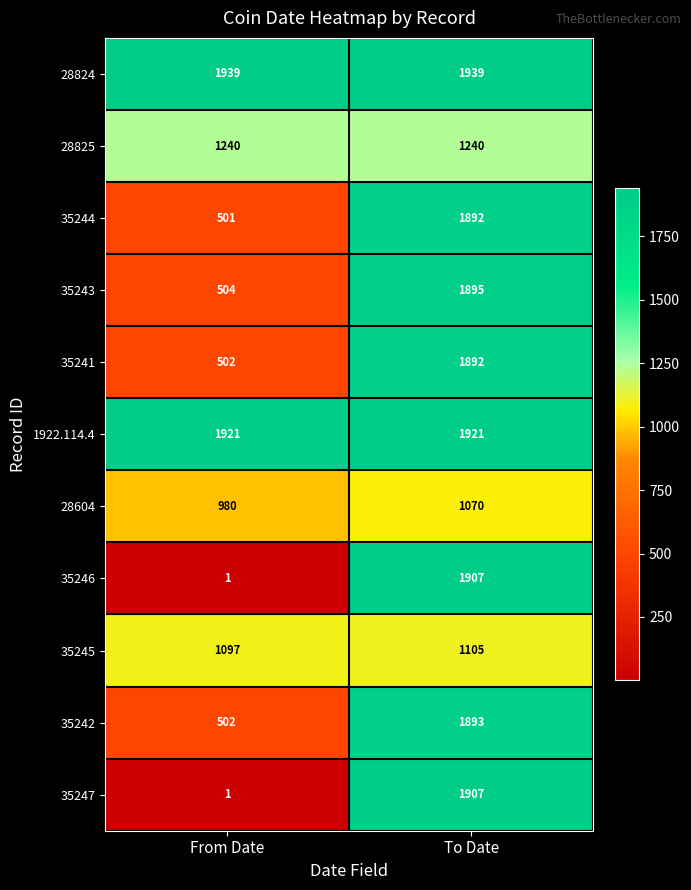

Which category has the lowest value in the 35245 series?

From Date